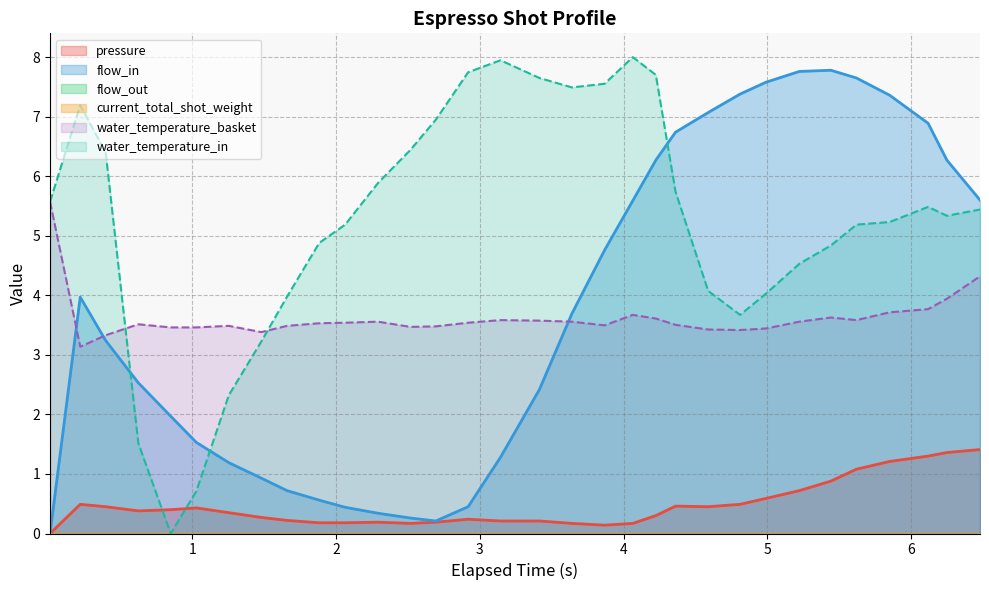

Does the chart display data point markers on the line(s)?

No